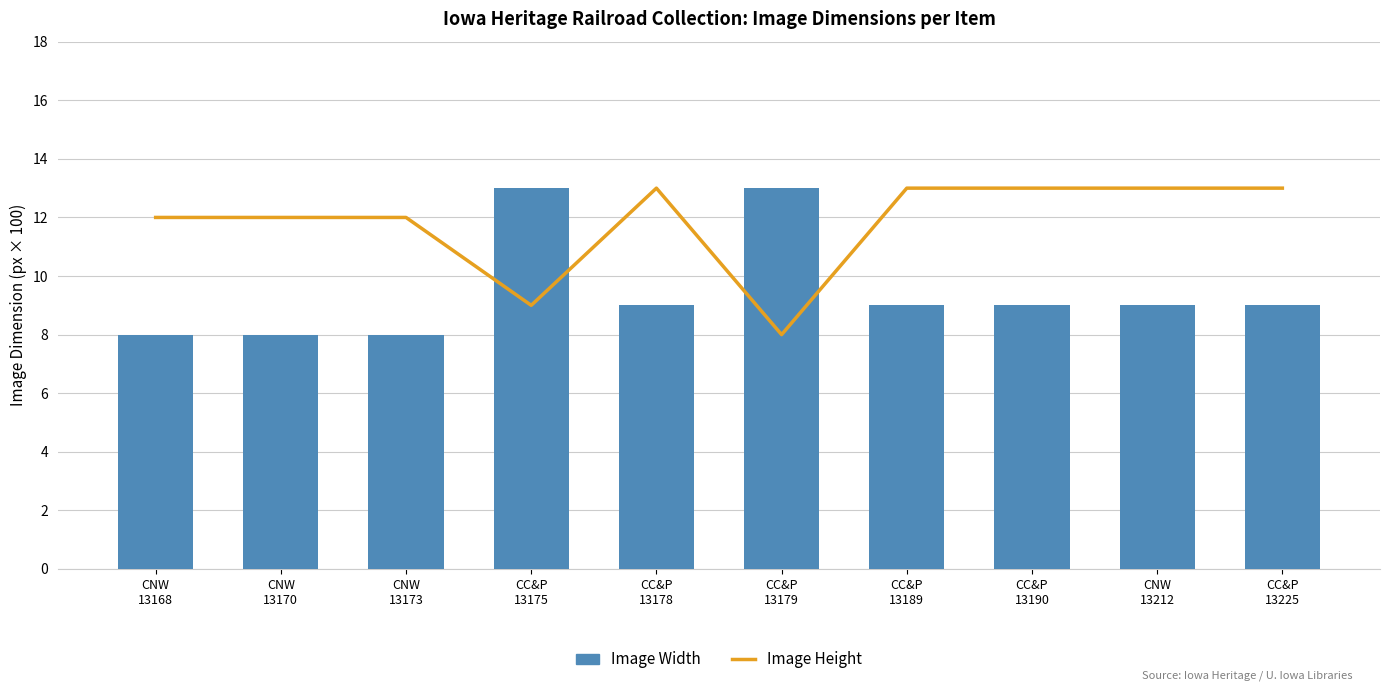

How many groups of bars are there?

10